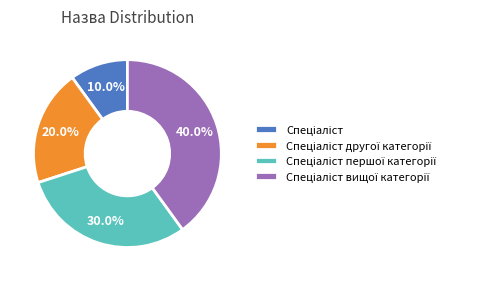

Count the number of slices in the pie.

4